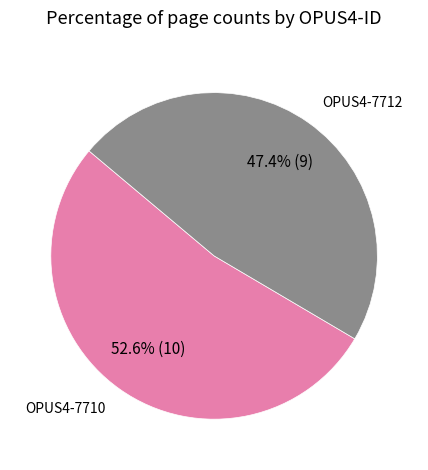

How many segments does this pie chart have?

2